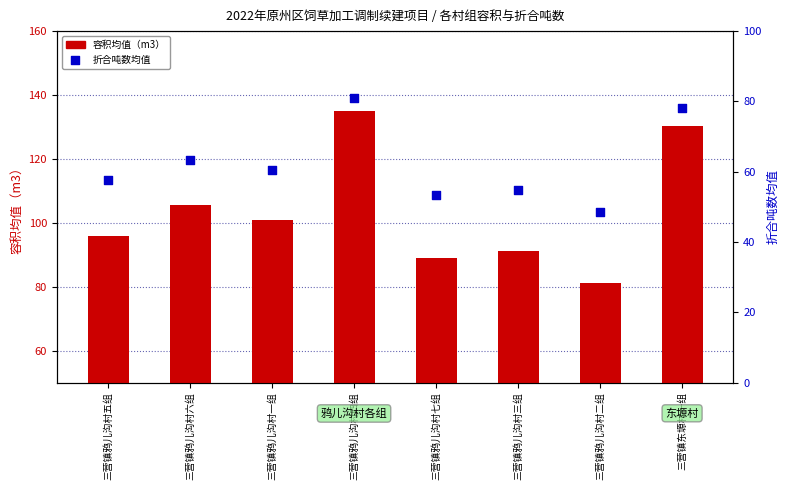

At which category is the sum across all series the highest?

三营镇鸦儿沟村四组